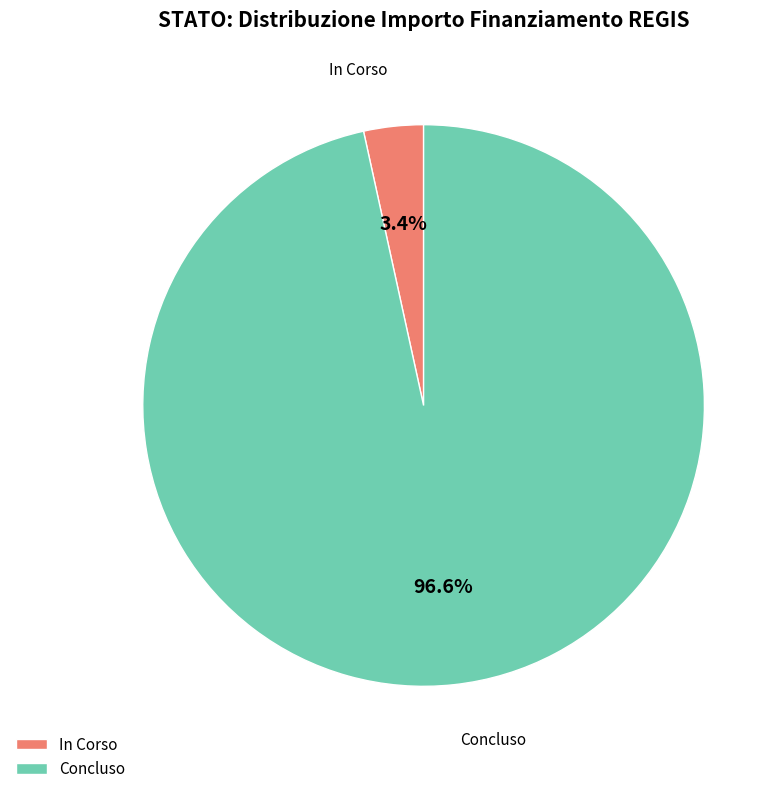

Is there any slice that represents more than half of the pie?

Yes